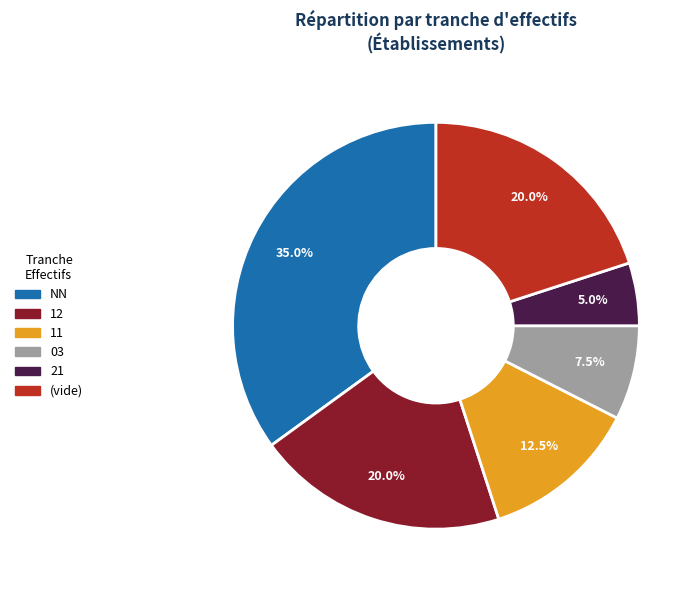

What is the smallest slice in the pie chart?

21